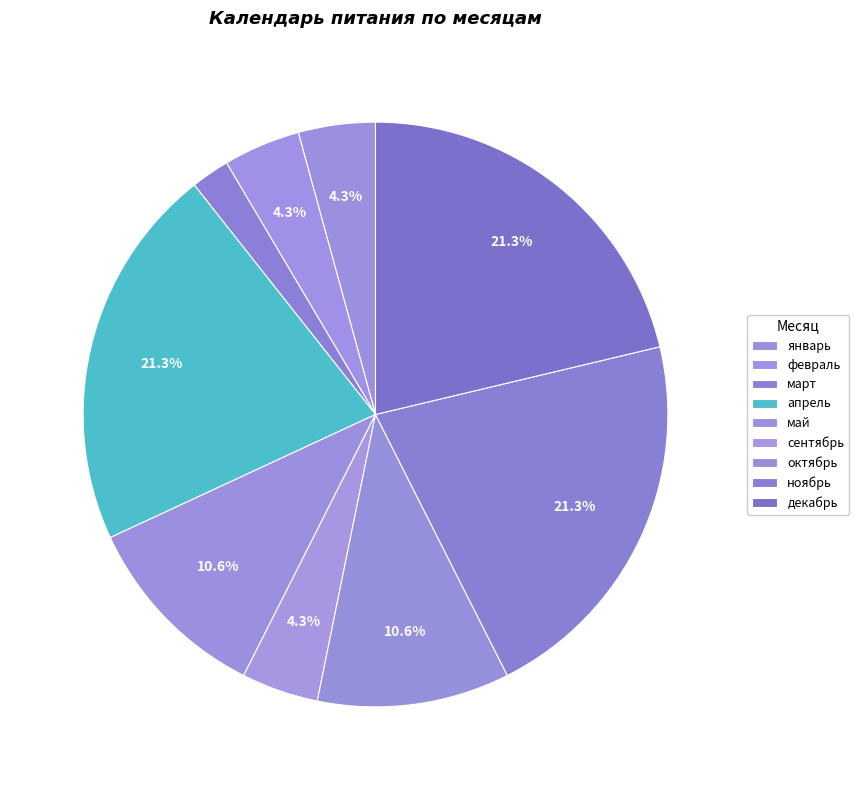

Count the number of slices in the pie.

9